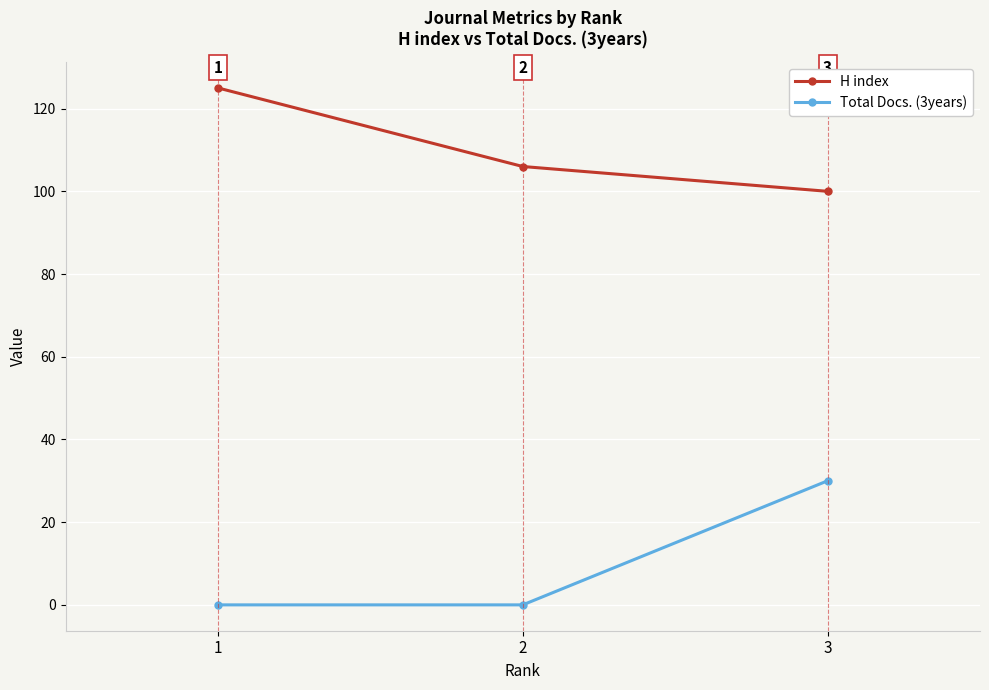

What is the approximate value of H index at 1?

125